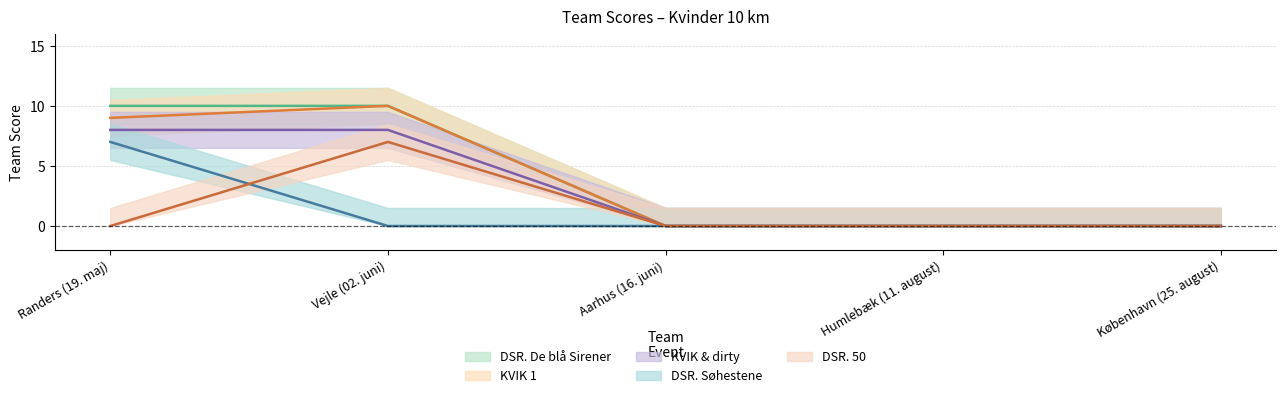

What are all the series names shown in the legend?

DSR. De blå Sirener, KVIK 1, KVIK & dirty, DSR. Søhestene, DSR. 50